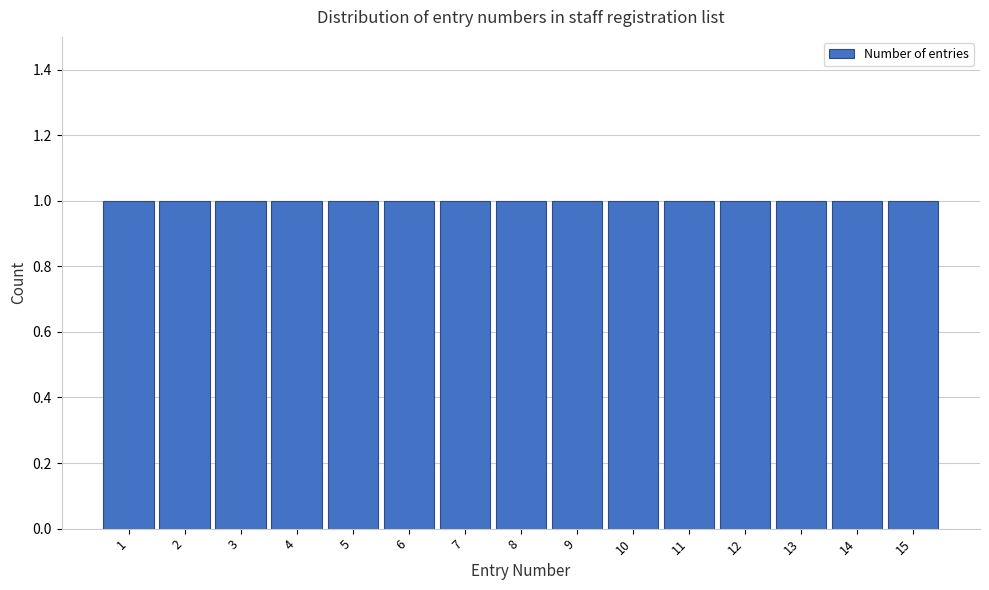

How tall is the bar that spans 7.5 to 8.5 on the x-axis? The values are not printed on the chart, so give them approximately, as read against the axis.

1